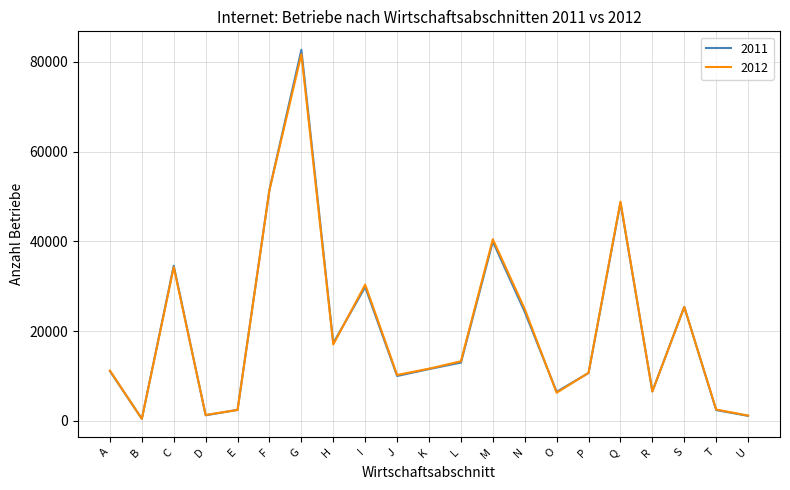

What is the total value across all series at I?

60178